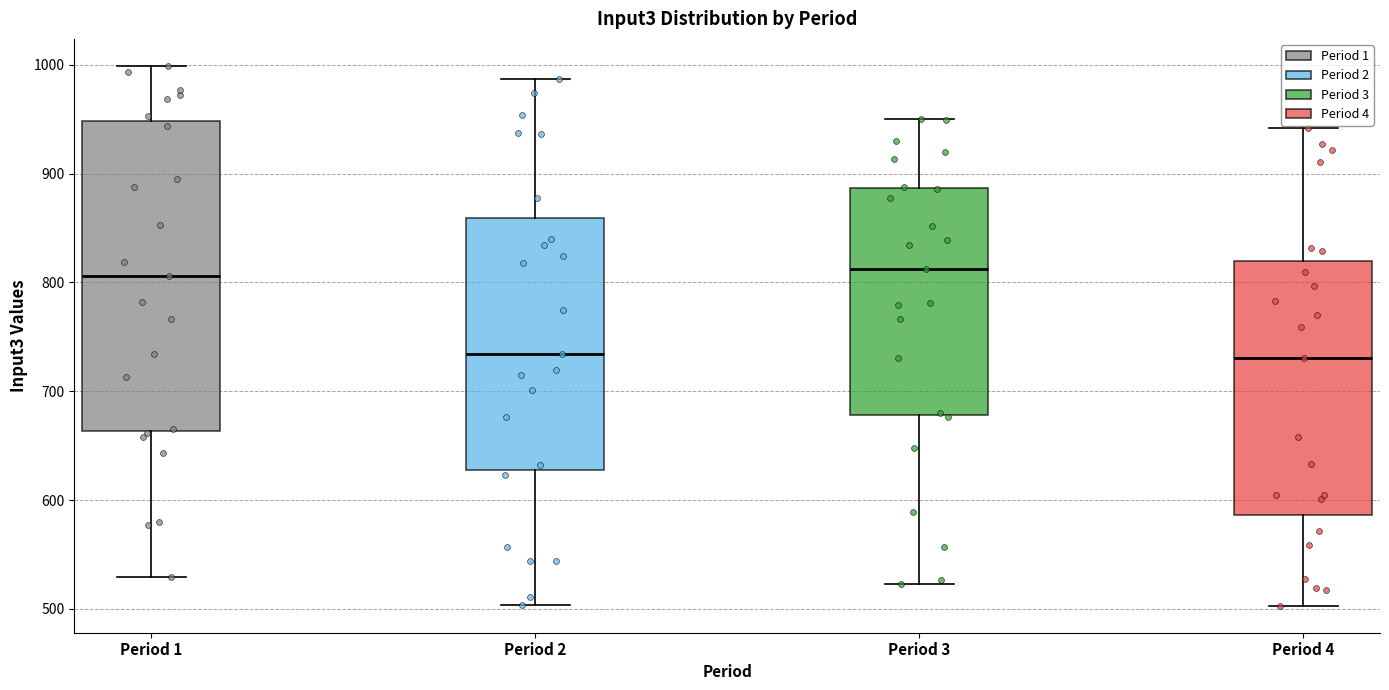

Where is the lower edge of the box for Period 4 on the y-axis? The values are not printed on the chart, so give them approximately, as read against the axis.

590